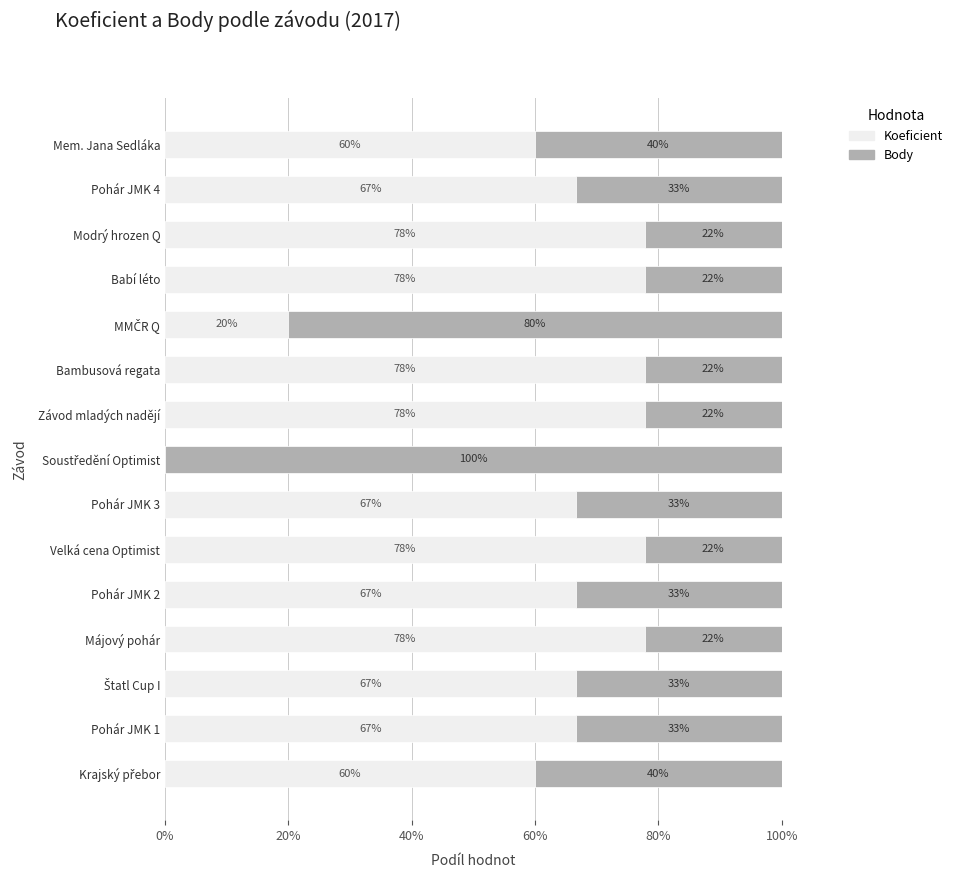

What are all the series names shown in the legend?

Koeficient, Body